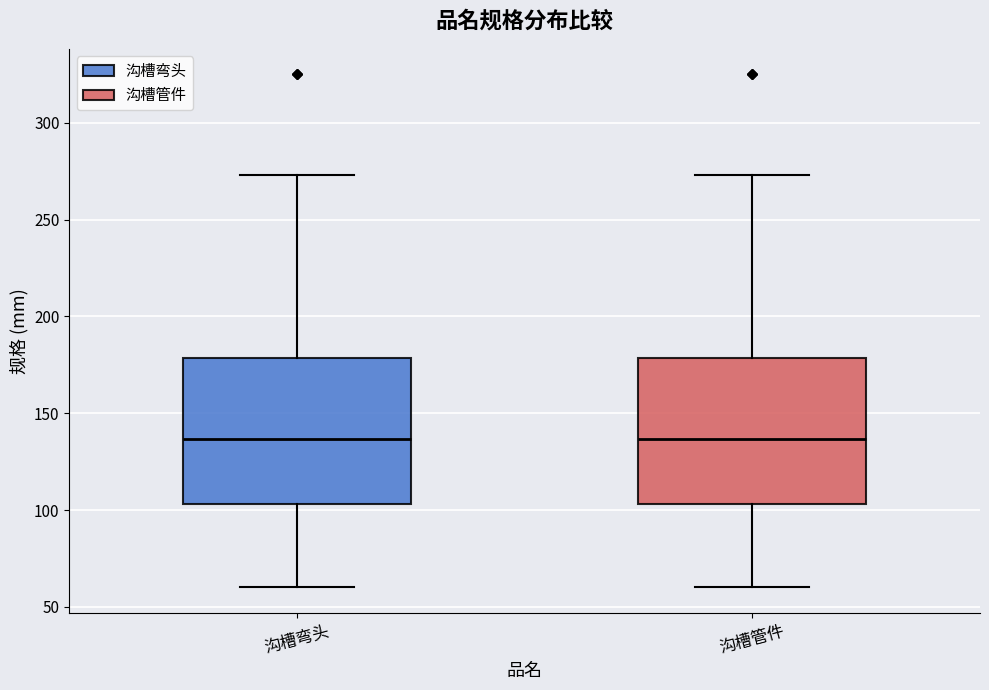

Where does the lower whisker of the box for 沟槽弯头 end on the y-axis? The values are not printed on the chart, so give them approximately, as read against the axis.

60